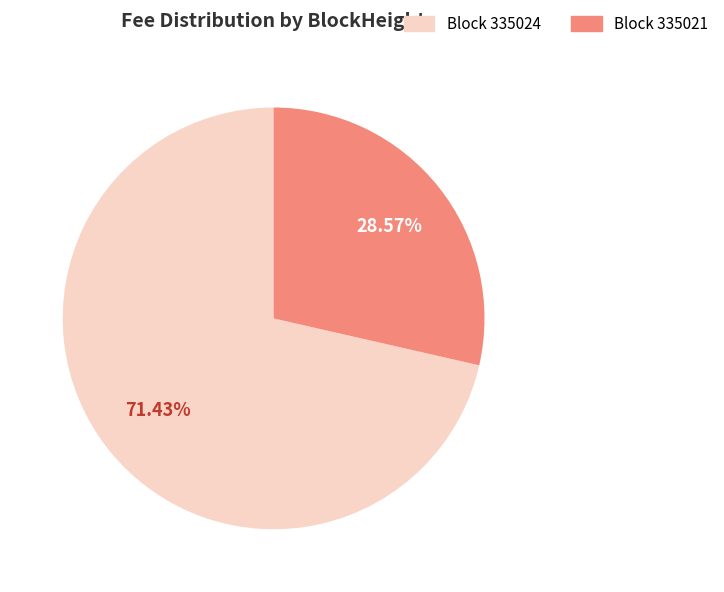

Count the number of slices in the pie.

2